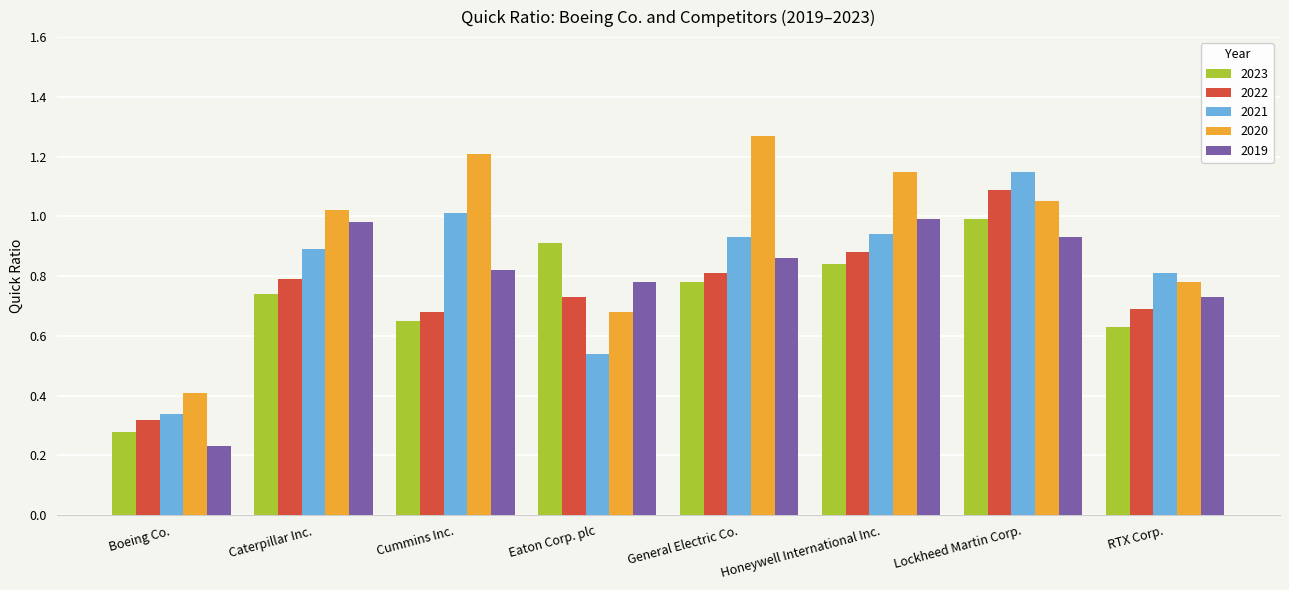

How many bars are there in each group?

5